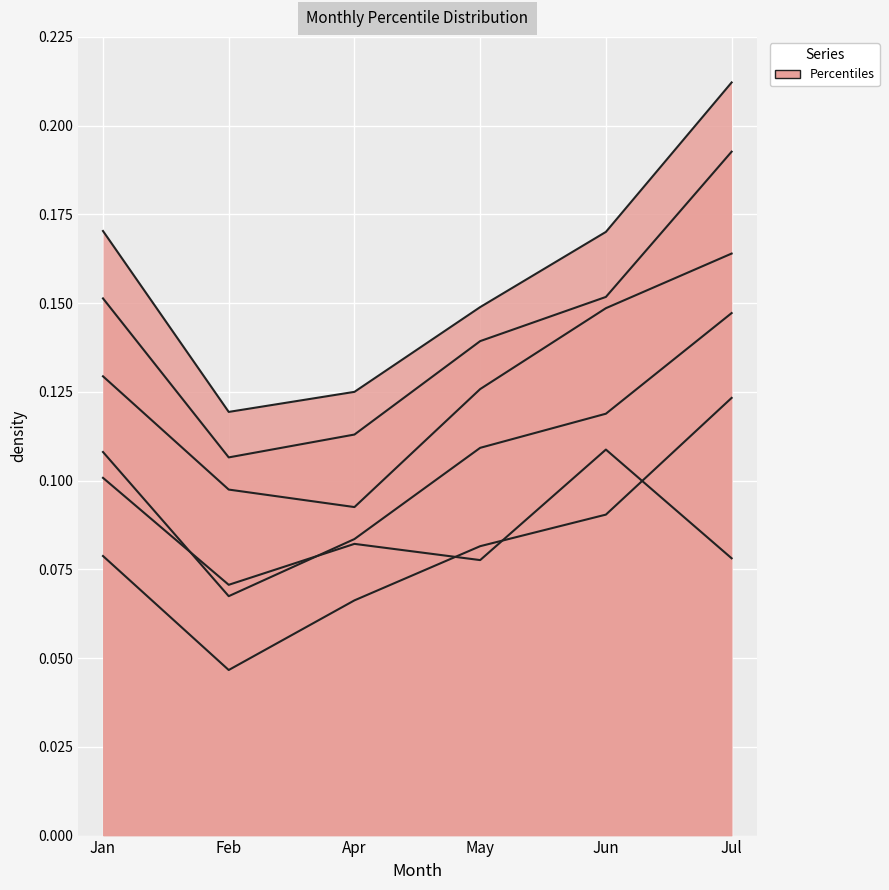

At Feb, list the series in order from smallest to largest.

pct15, pct25, pct05, pct35, pct45, pct55